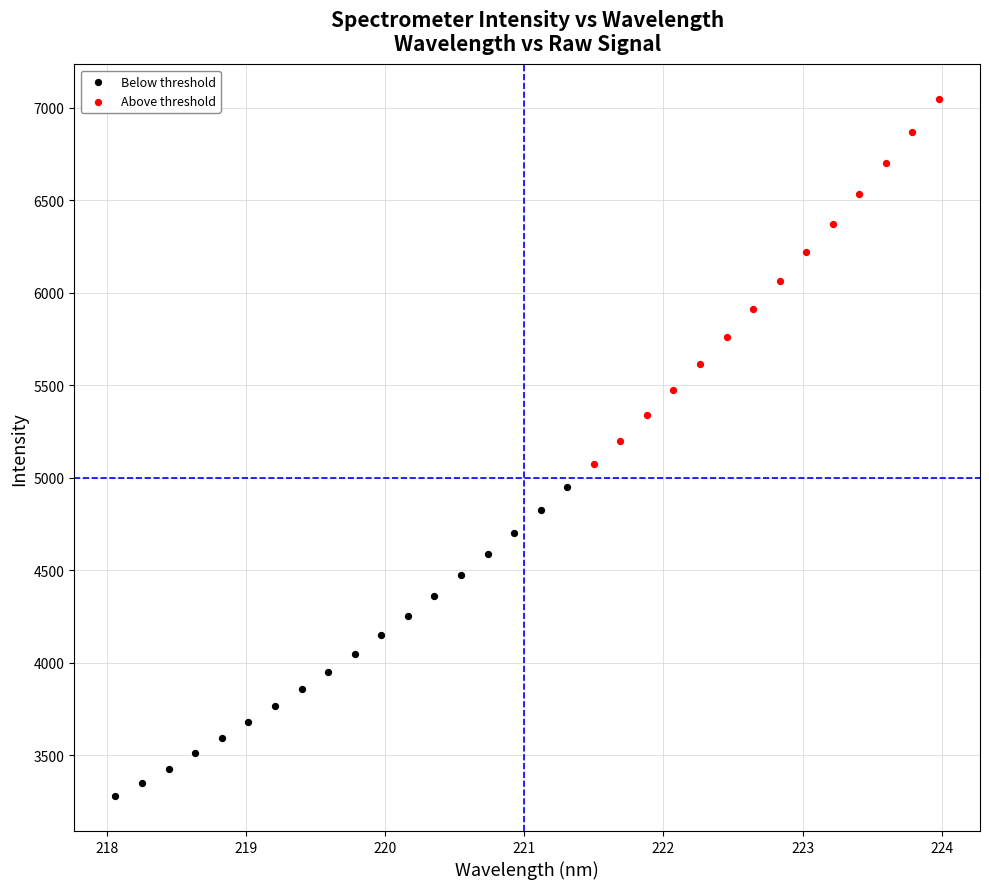

Which series has the widest spread of Y values?

Above threshold